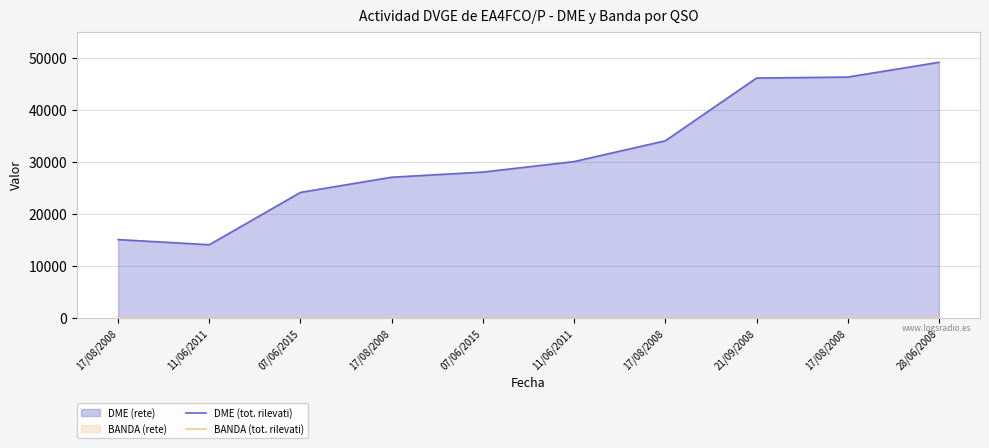

Which series has the widest spread of values?

DME (tot. rilevati)